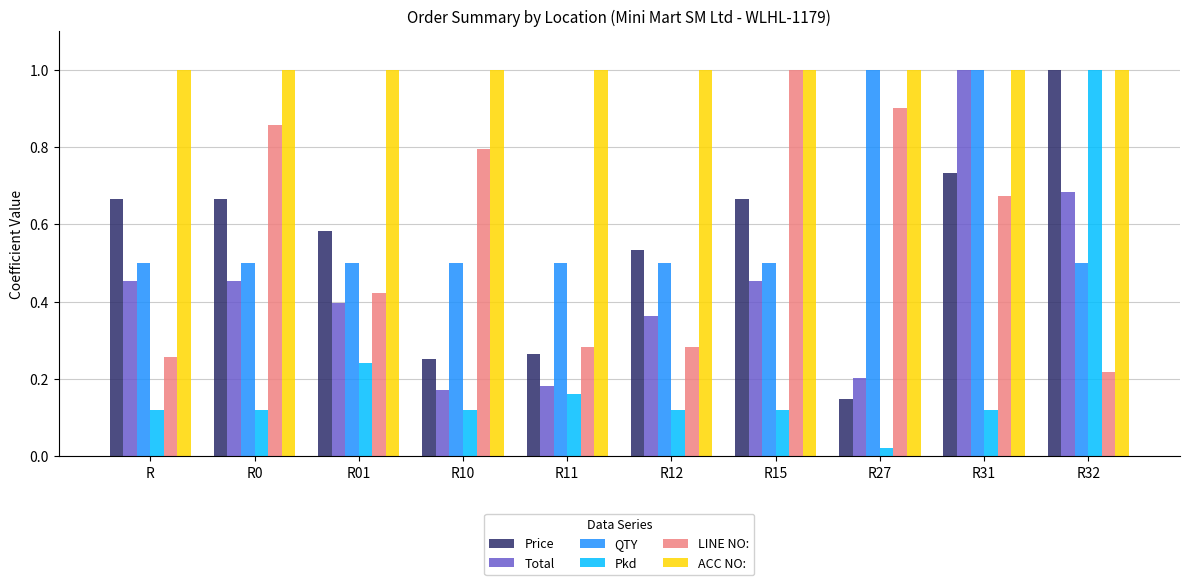

Which series has the largest total across all categories?

ACC NO: